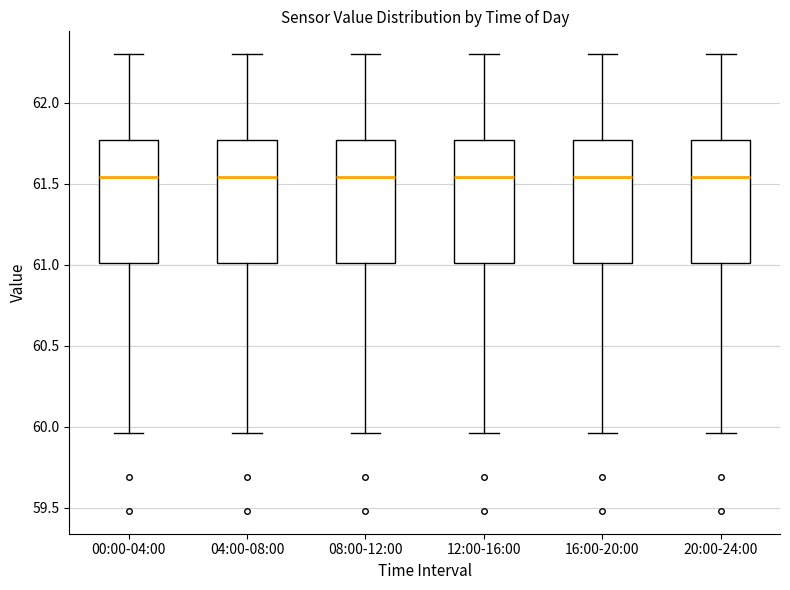

Reading left to right, transcribe this box plot: for each box, give where its median line is, the range the box spans, and where its two whiskers end, as read against the y-axis. The values are not printed on the chart, so give them approximately, as read against the axis.

00:00-04:00: median 61.55, box 61.00 to 61.75, whiskers 59.95 to 62.30
04:00-08:00: median 61.55, box 61.00 to 61.75, whiskers 59.95 to 62.30
08:00-12:00: median 61.55, box 61.00 to 61.75, whiskers 59.95 to 62.30
12:00-16:00: median 61.55, box 61.00 to 61.75, whiskers 59.95 to 62.30
16:00-20:00: median 61.55, box 61.00 to 61.75, whiskers 59.95 to 62.30
20:00-24:00: median 61.55, box 61.00 to 61.75, whiskers 59.95 to 62.30